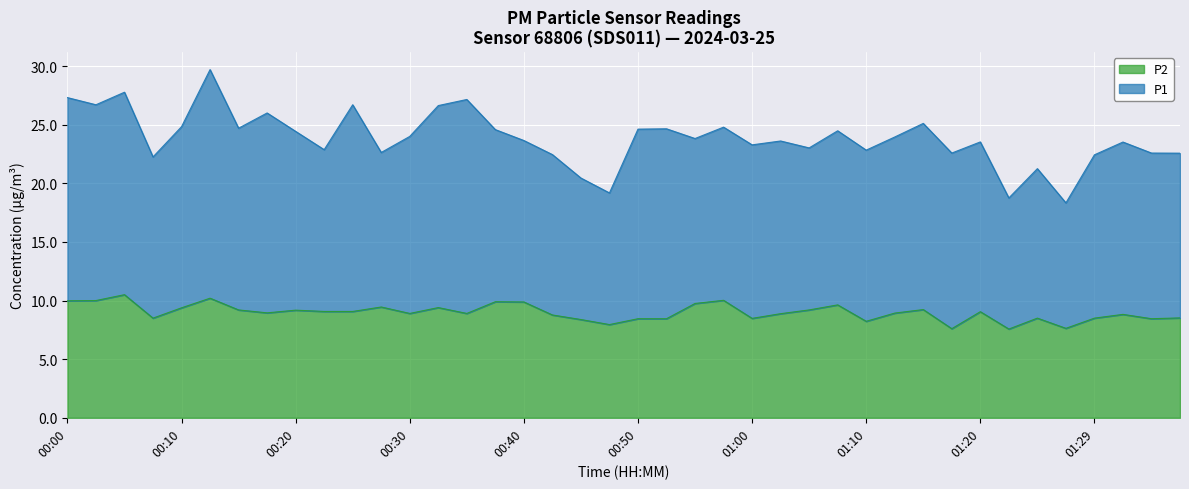

Which has a higher value, 01:20 or 00:48?

01:20